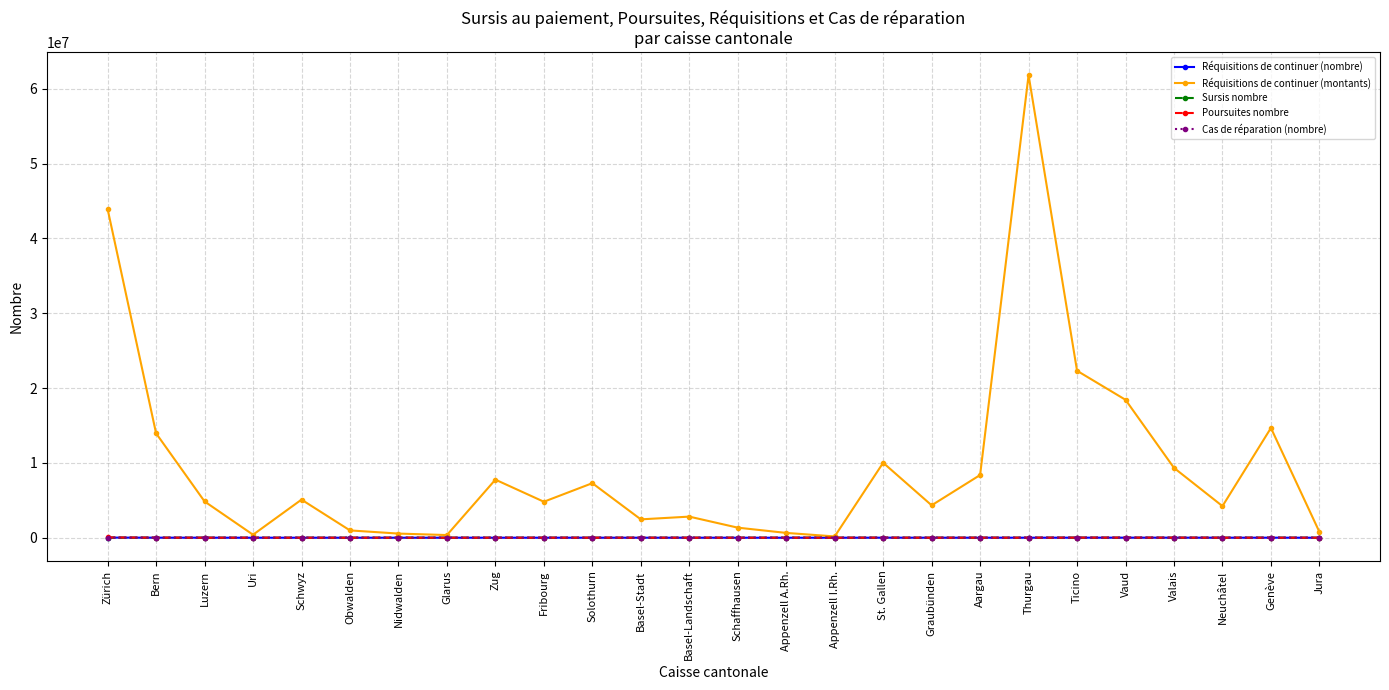

How many values in the Poursuites nombre series are below 3451?

13